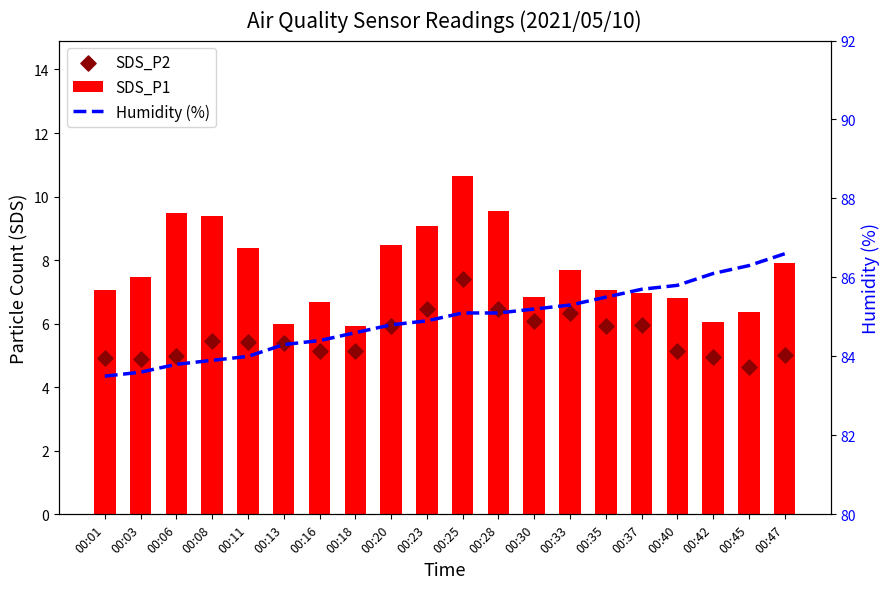

Which series has the largest total across all categories?

Humidity (%)